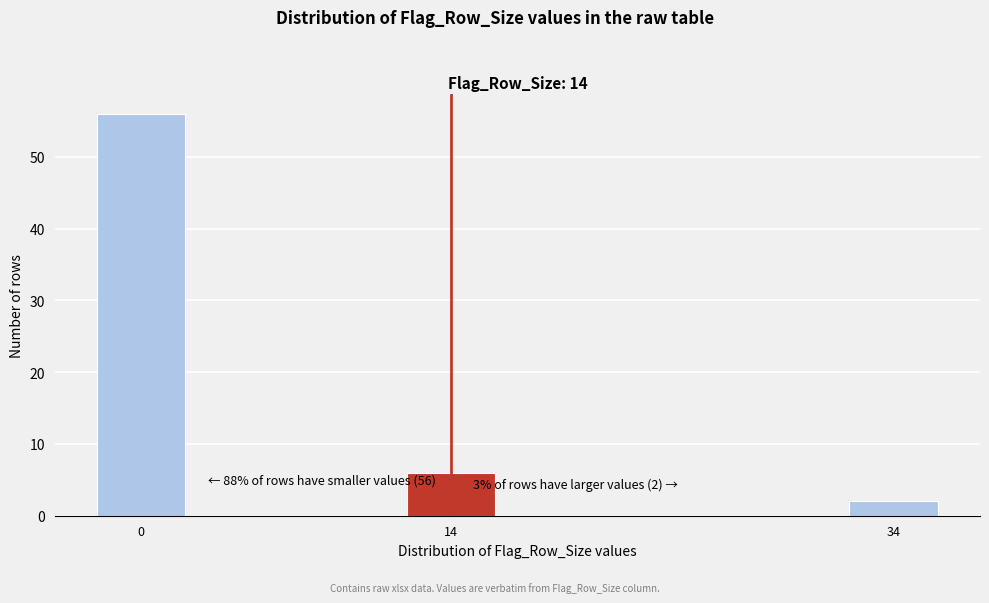

Reading left to right, what are all the values shown in this chart?

56	6	2